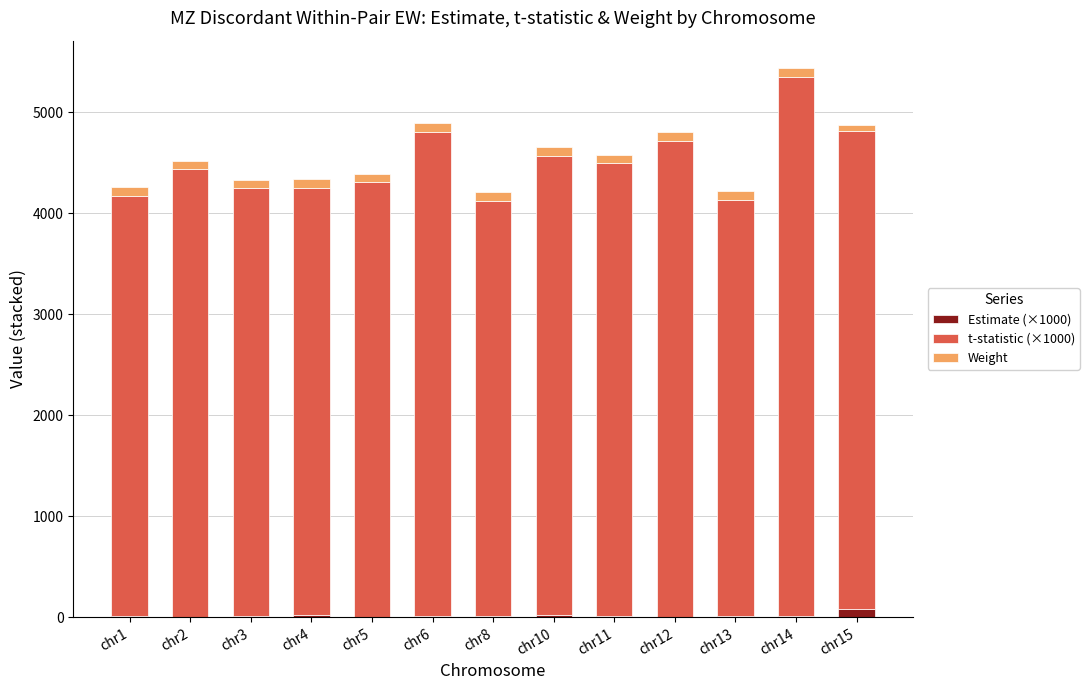

At which category is the sum across all series the highest?

chr14